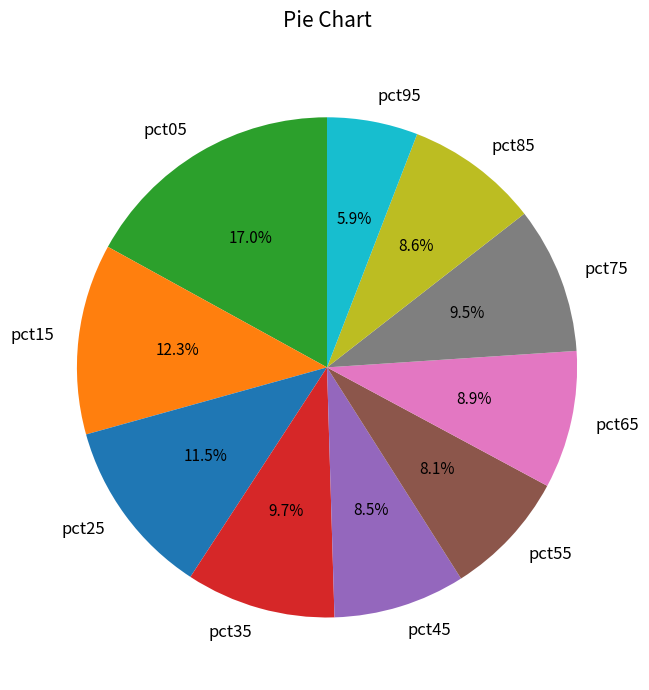

To the nearest percent, what is the combined percentage of pct55 and pct05?

25%